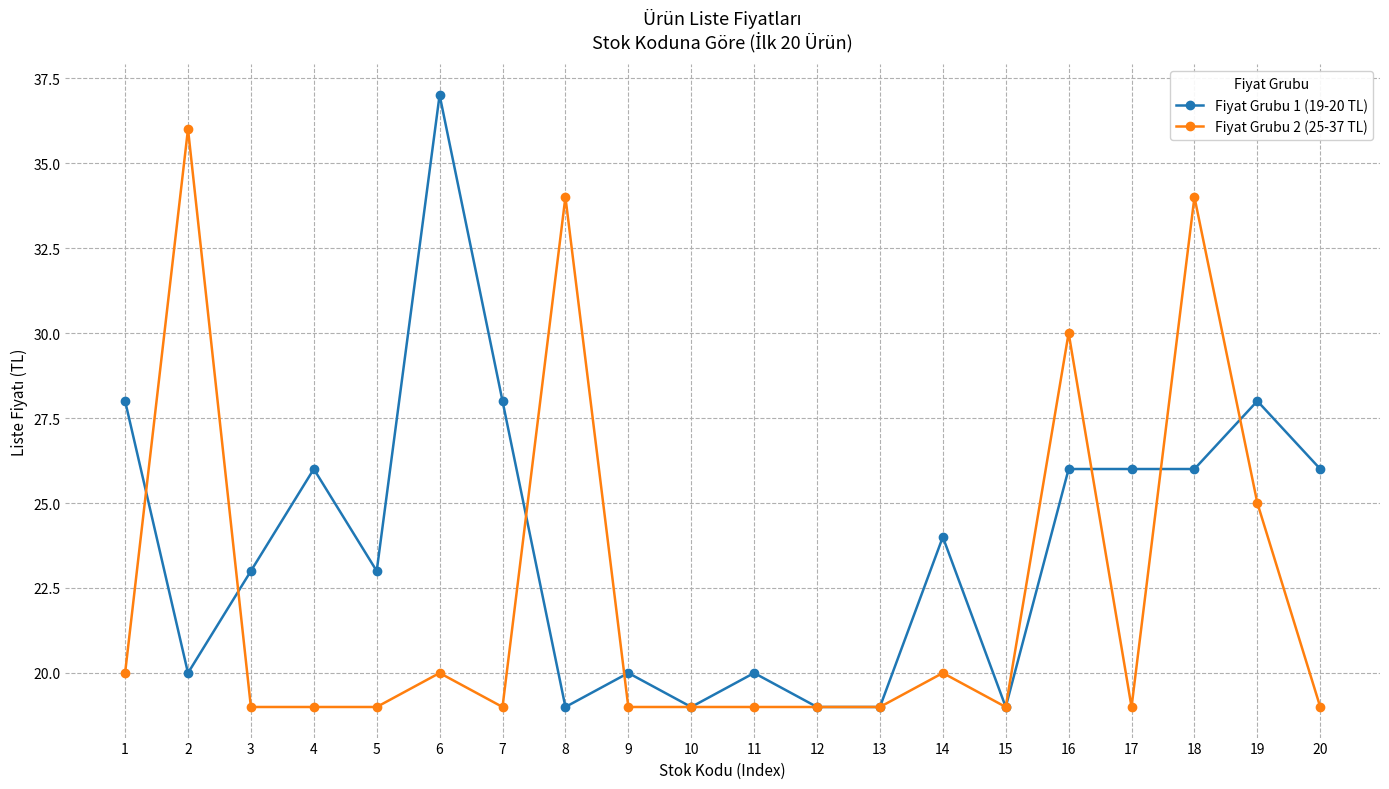

List the series in order of their peak value, highest first.

Fiyat Grubu 1 (19-20 TL), Fiyat Grubu 2 (25-37 TL)